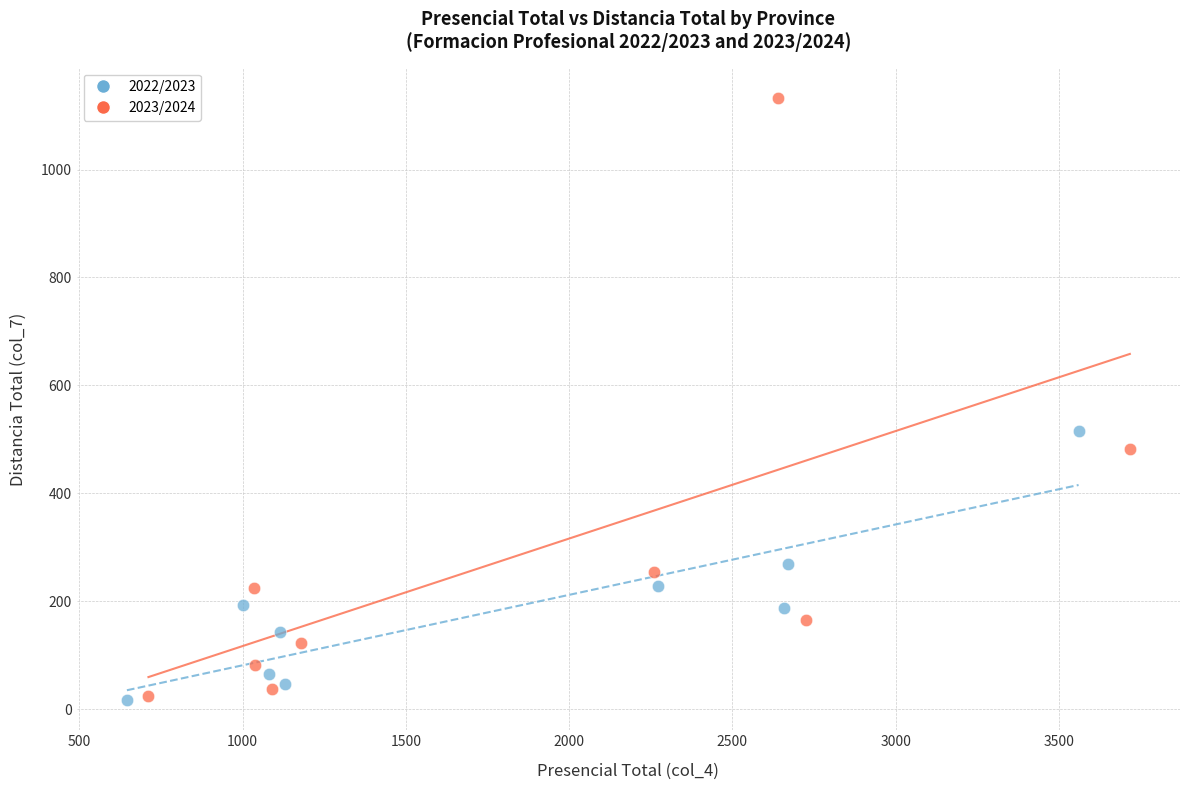

Which series has the widest spread of Y values?

2023/2024